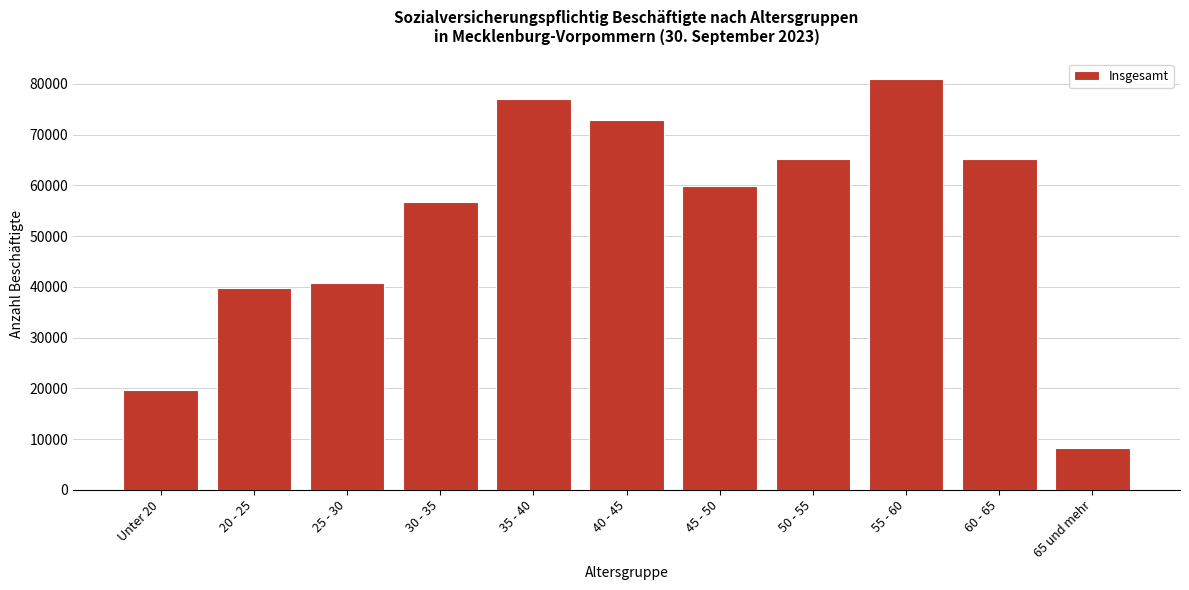

What is the label of the 7th bar from the left?

45 - 50